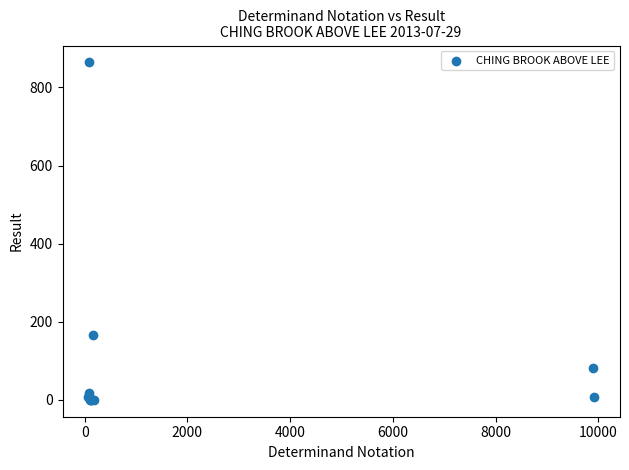

What Y value in the scatter plot is closest to 432?

166.0